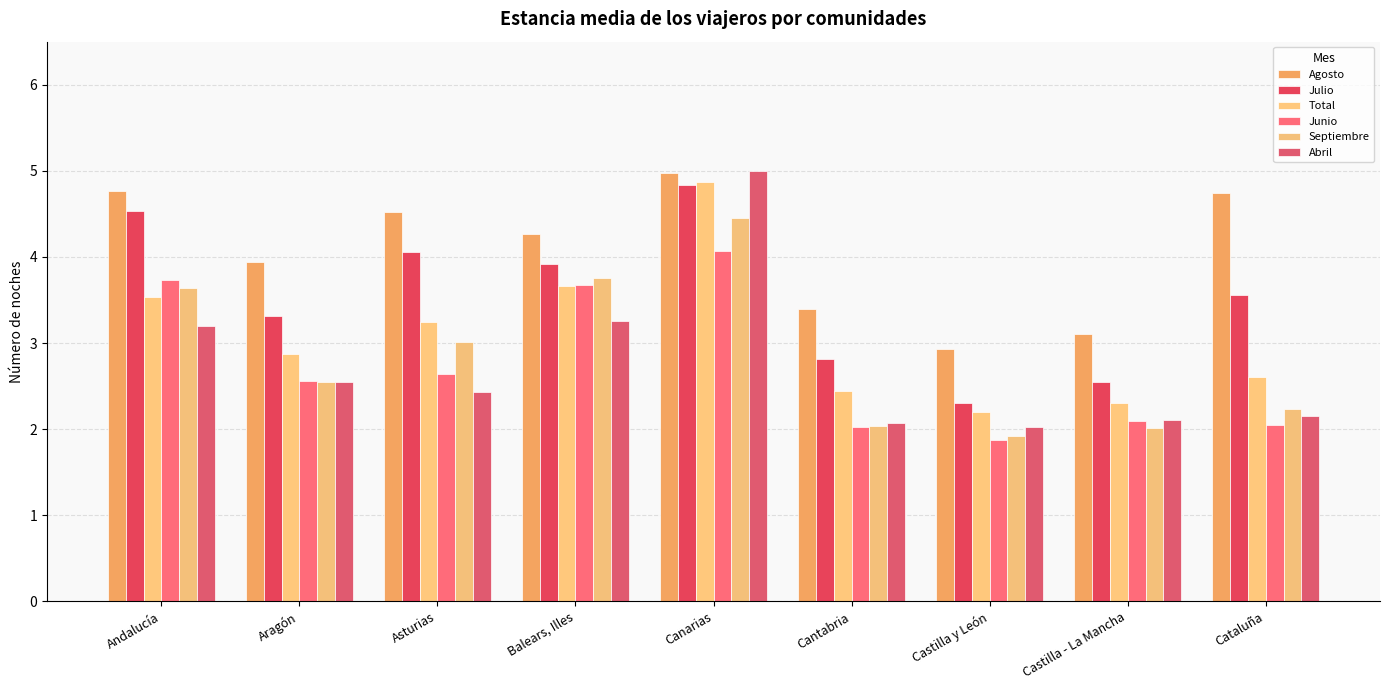

What are all the series names shown in the legend?

Agosto, Julio, Total, Junio, Septiembre, Abril